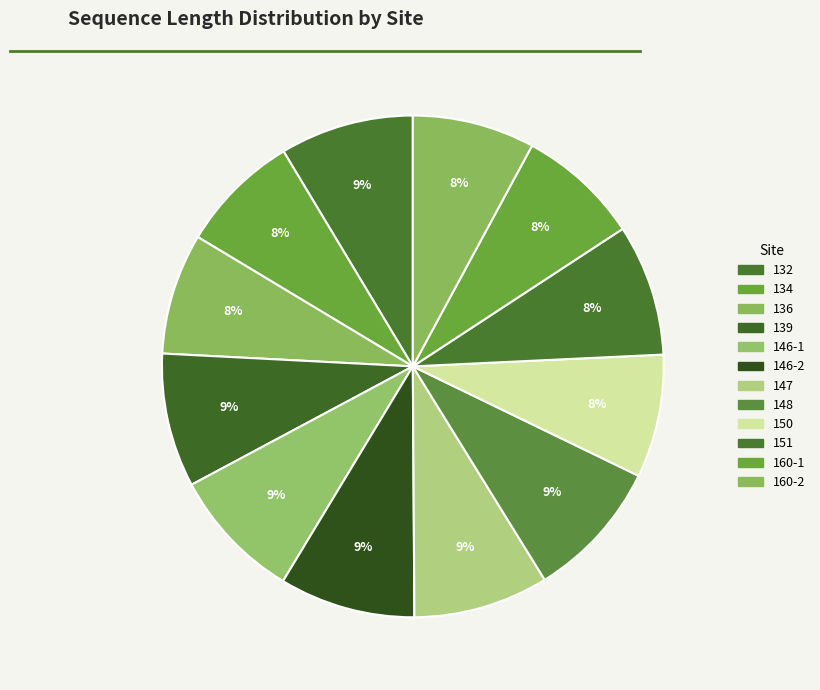

Is it true that 151 is 16% of the pie?

False